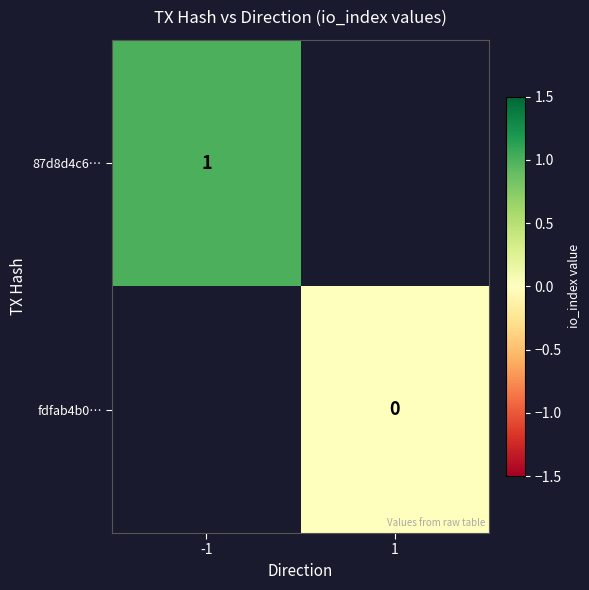

Is it true that 87d8d4c6… equals 0.5 at -1?

False